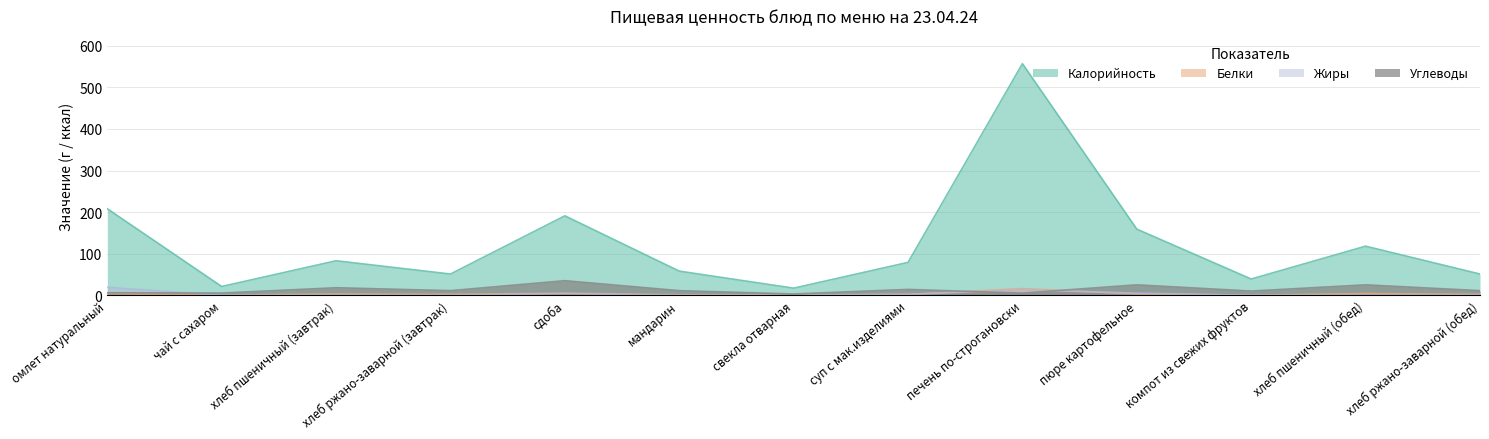

What is the label of the 1st point from the right?

хлеб ржано-заварной (обед)